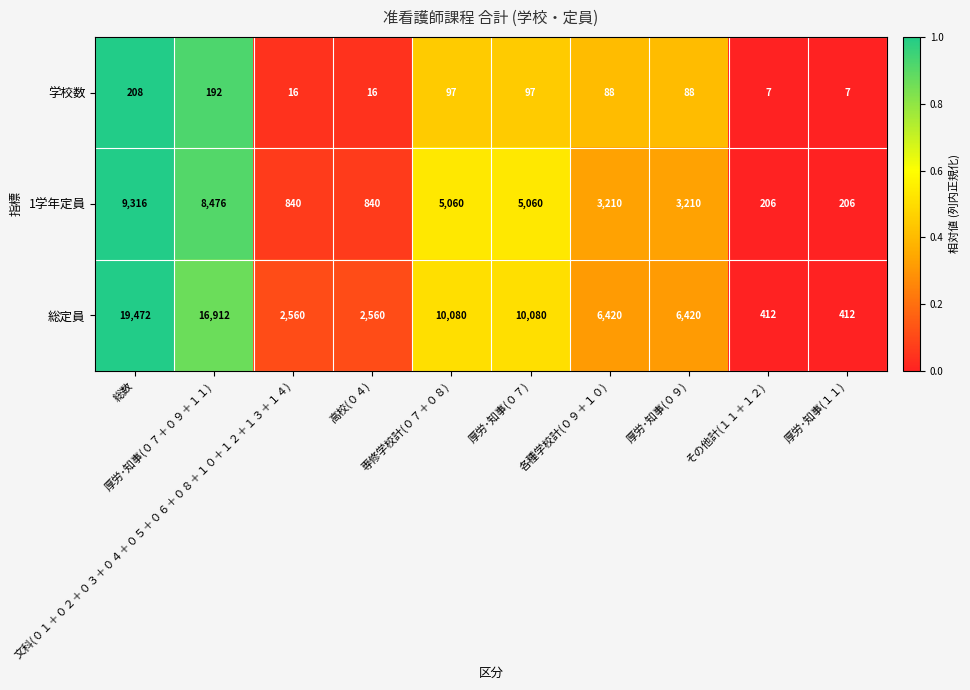

Which series has the largest range (max minus min)?

総定員